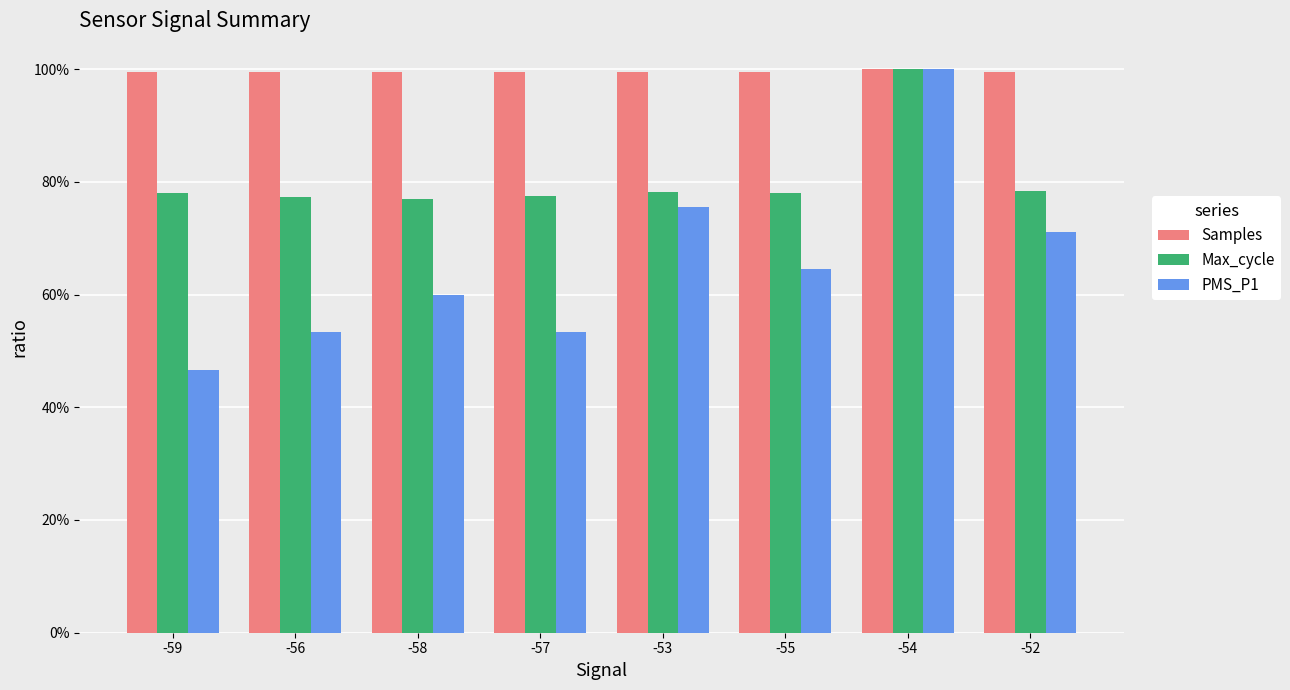

At how many categories does at least one series exceed 71?

8